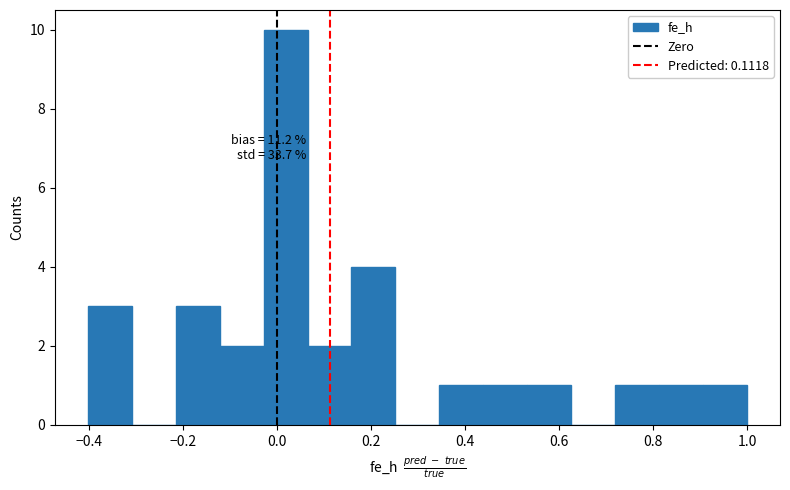

Which range on the x-axis has the tallest bar?

-0.02 to 0.06